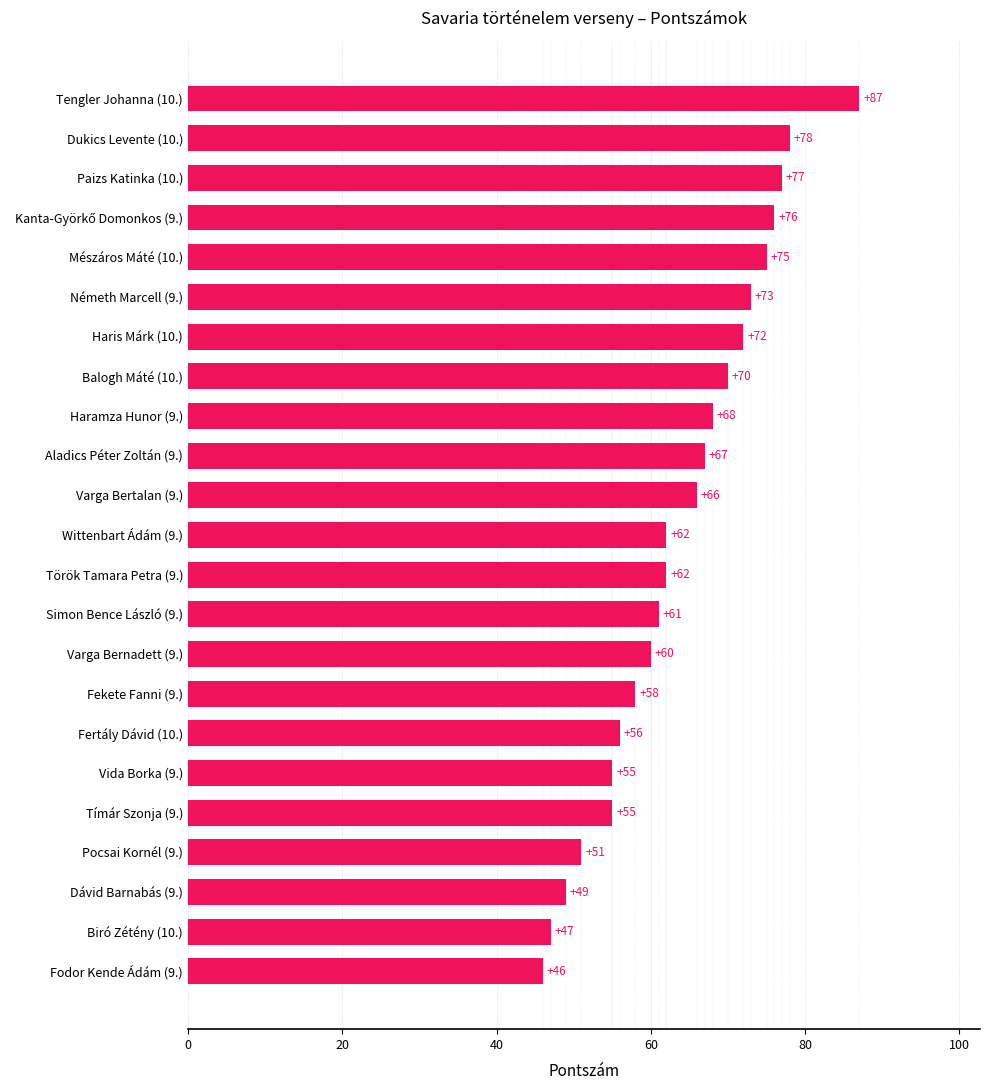

What is the smallest value displayed?

46